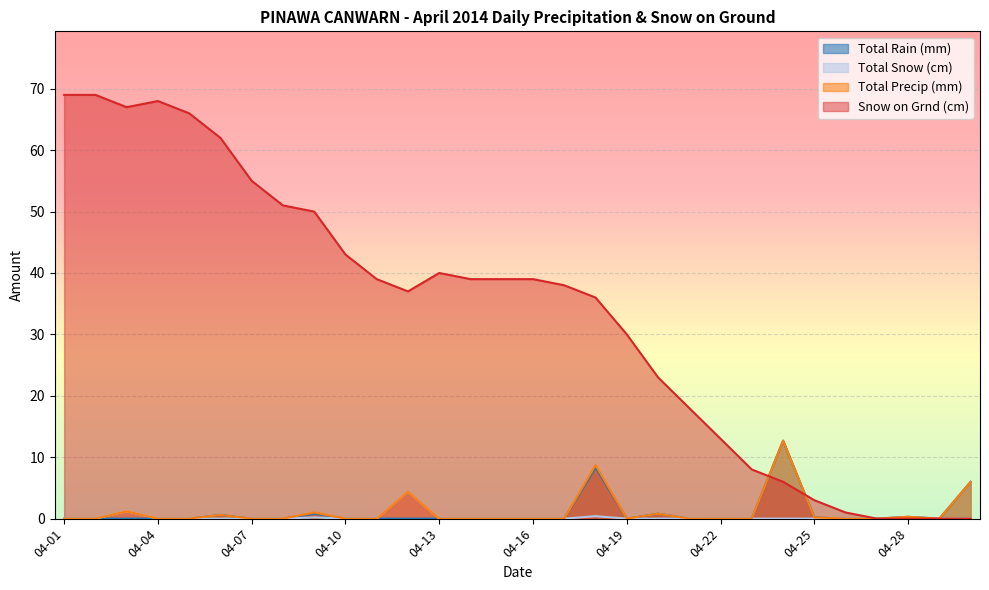

How many lines are shown in the chart?

4